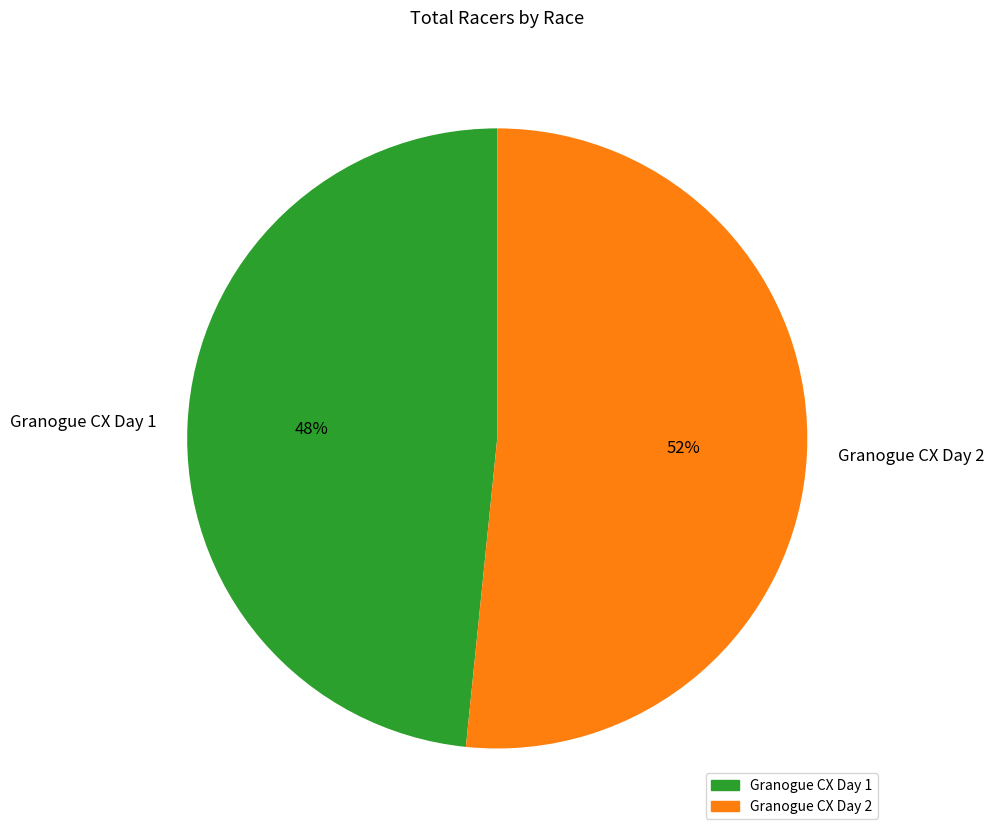

What is the majority slice?

Granogue CX Day 2